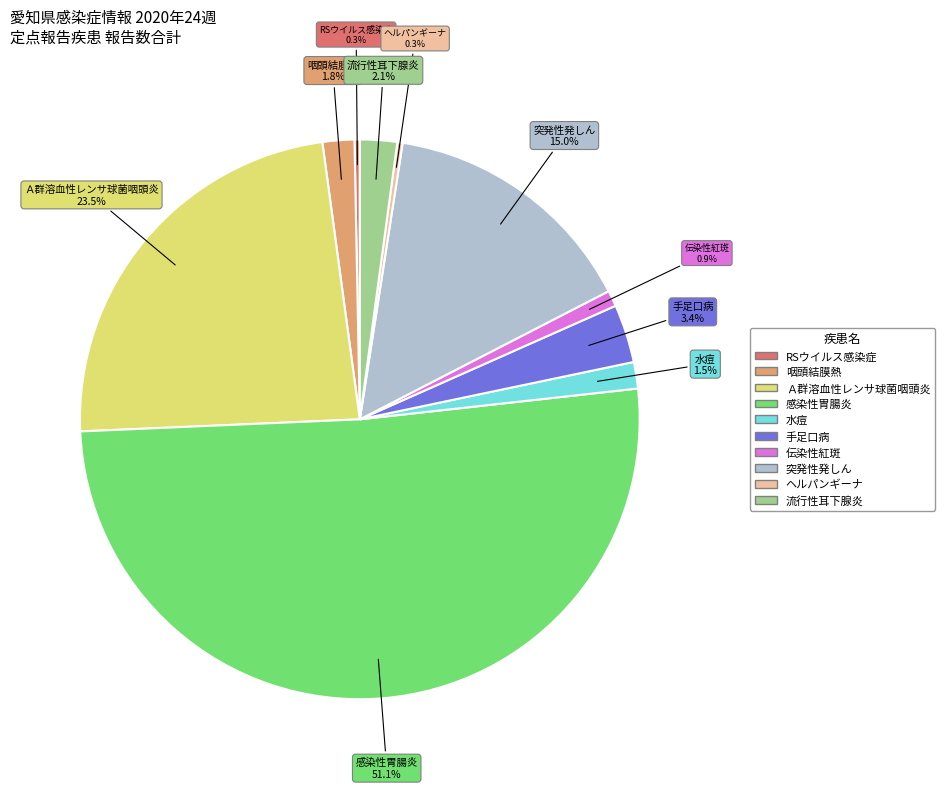

What percentage do 水痘 and 手足口病 together represent?

4.9%